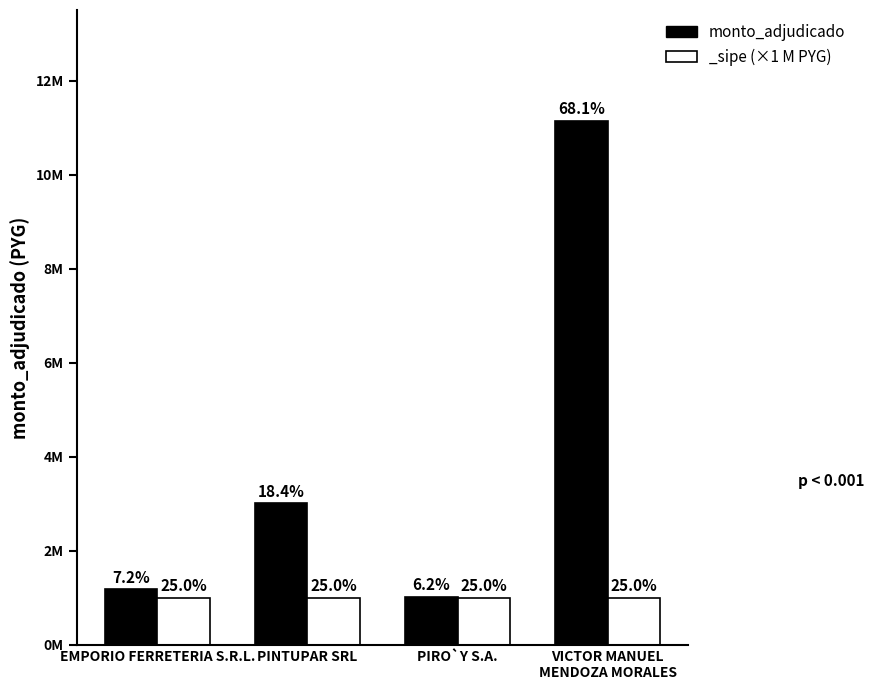

What position from the right is EMPORIO FERRETERIA S.R.L.?

4